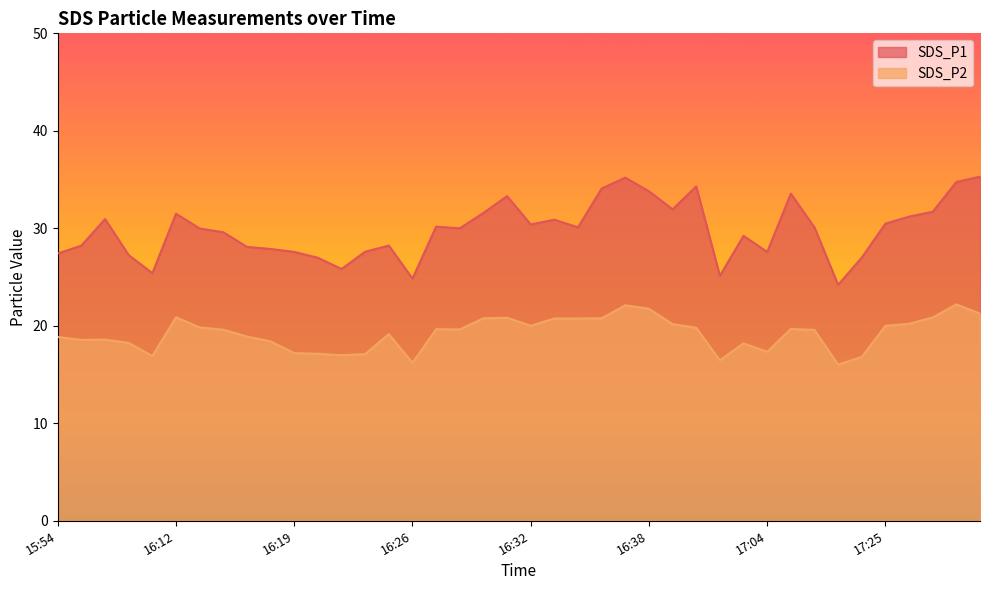

True or false: SDS_P1 and SDS_P2 cross at least once.

False